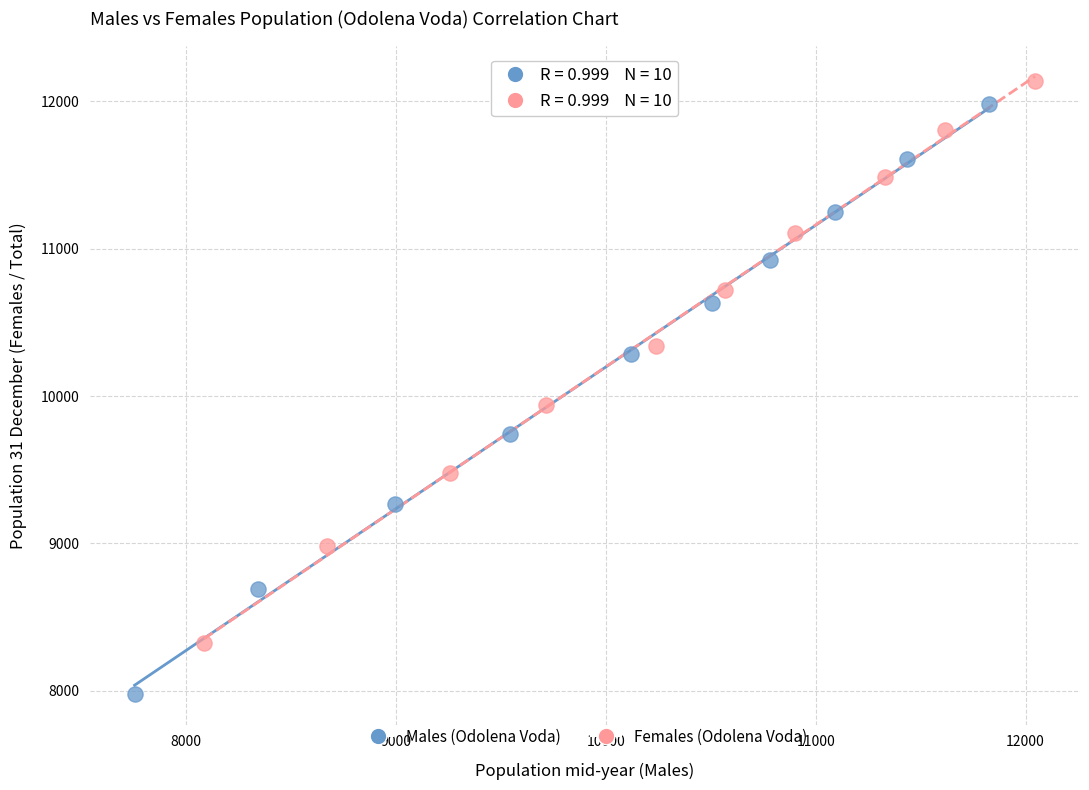

Which series has the widest spread of Y values?

Males (Odolena Voda)